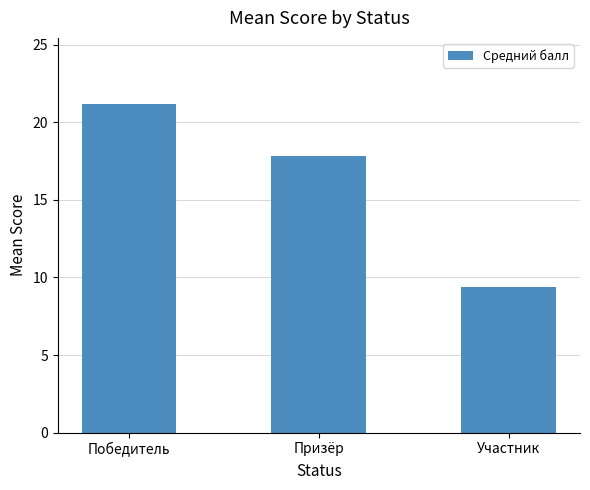

What is the greatest value displayed?

21.2